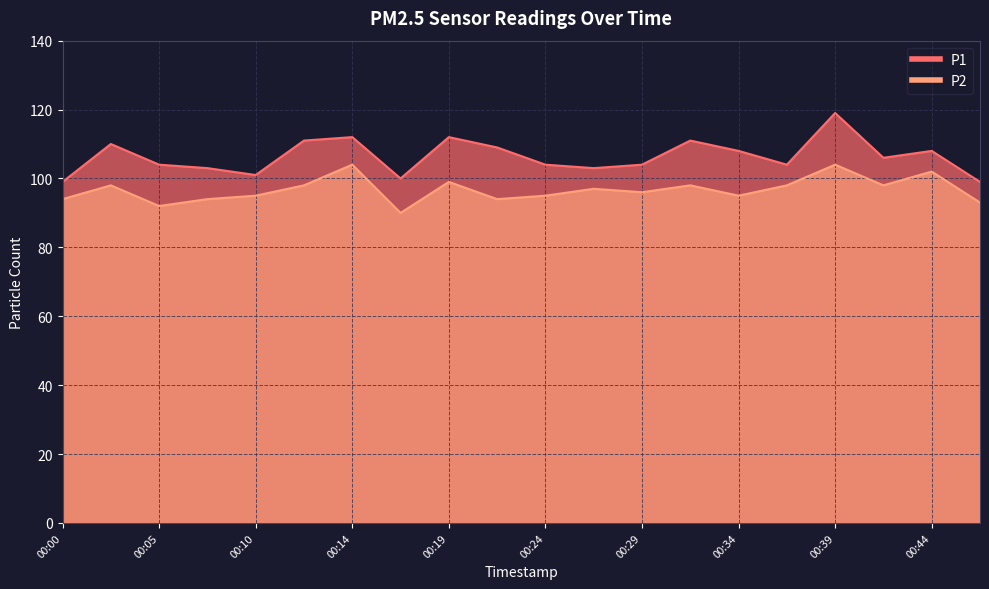

True or false: P2 has a value of 104 at 00:14.

True